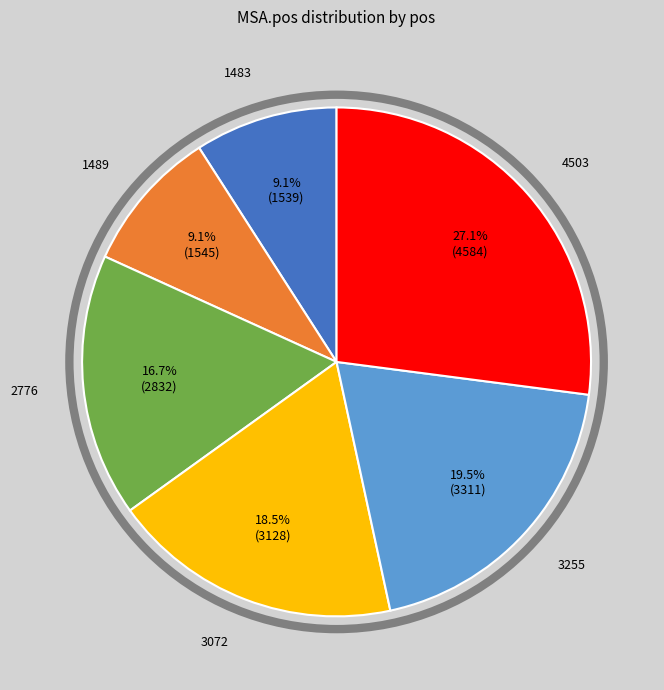

Combined, do 3072 and 3255 account for over 50%?

No